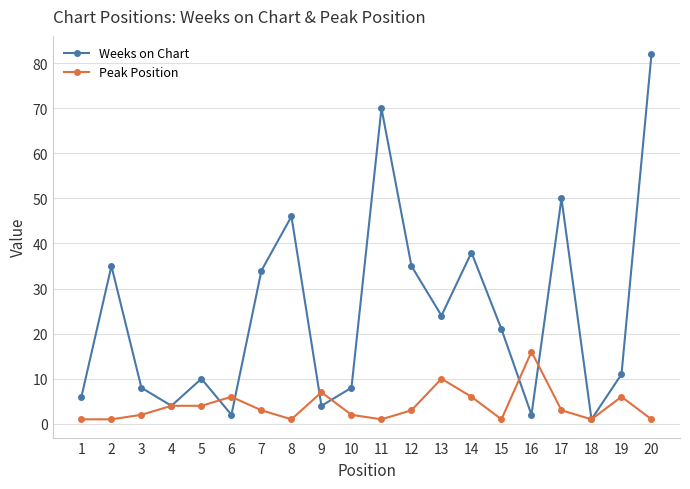

What is the value of the Peak Position point at the 3rd from the left?

2